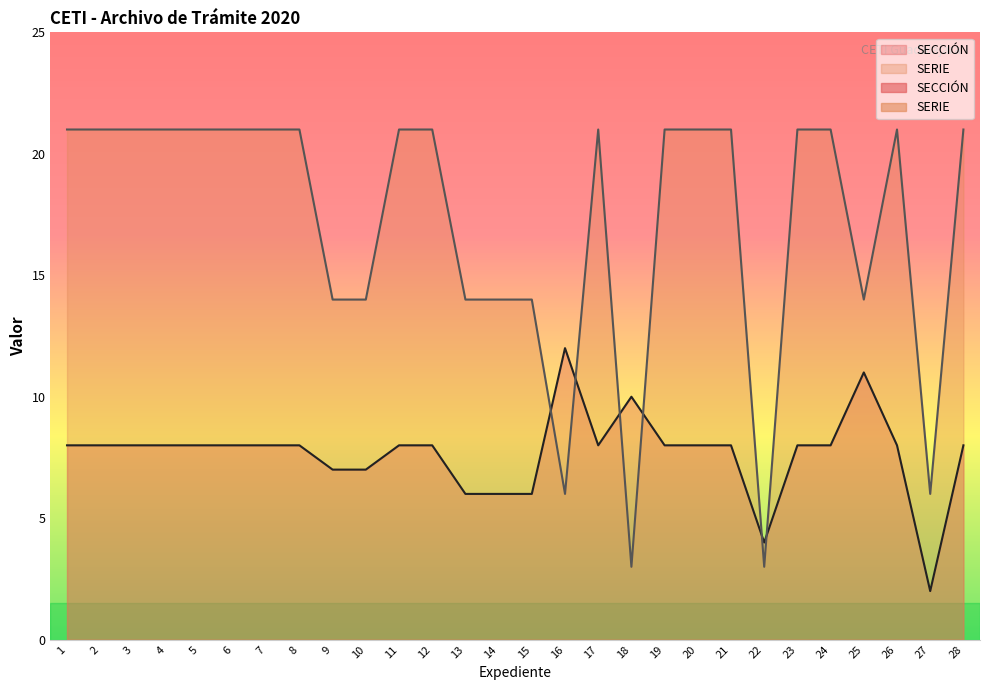

What is the difference between the maximum and second lowest values in the SECCIÓN series?

8